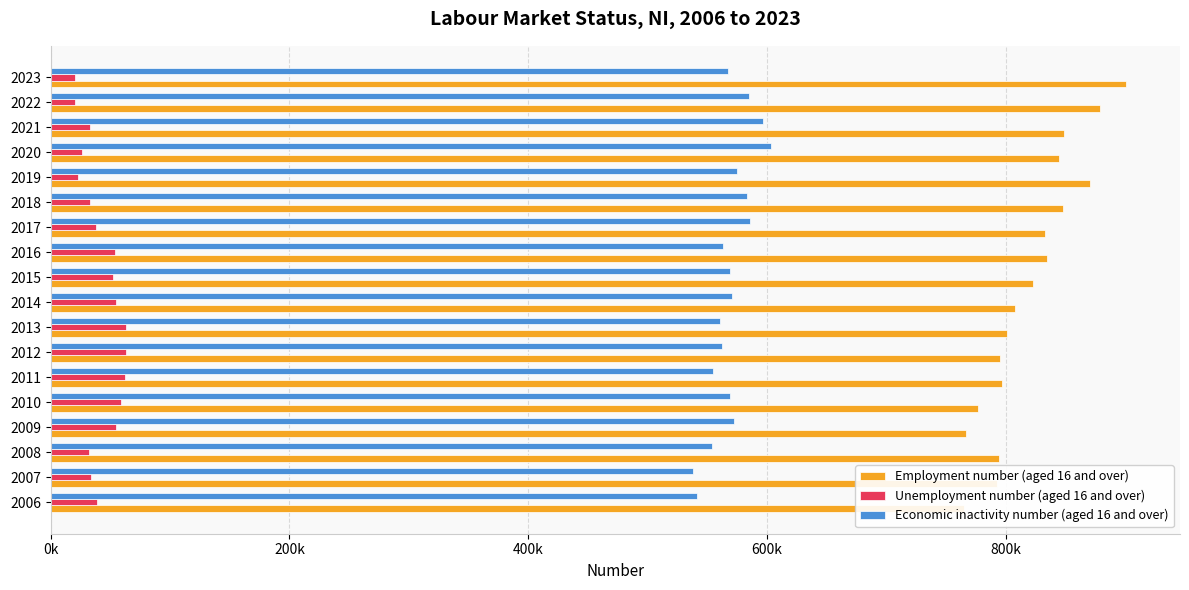

The Economic inactivity number (aged 16 and over) series shows 911007 at 2009. True or false?

False